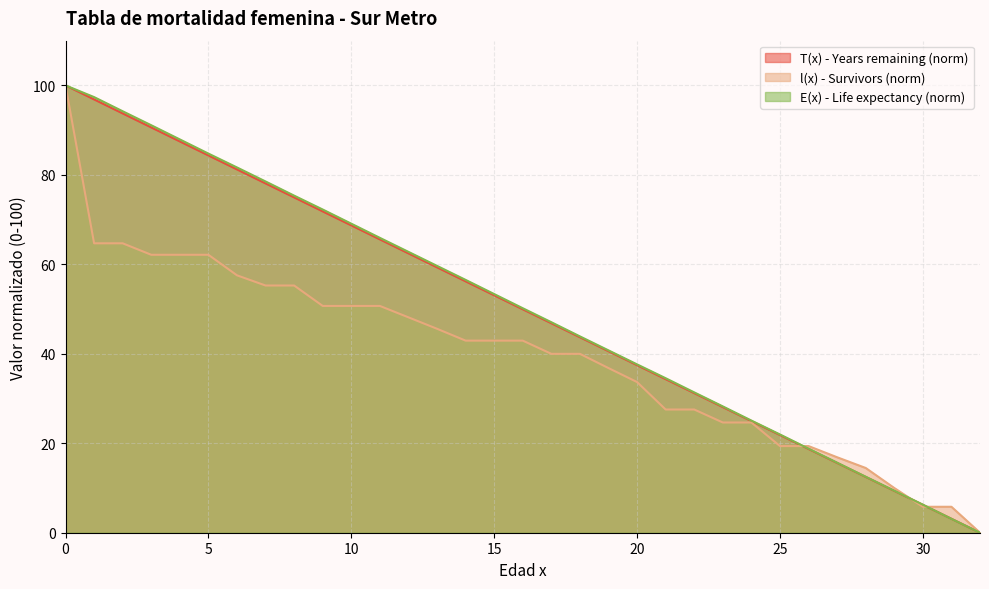

Where do T(x) - Years remaining and E(x) - Life expectancy first cross each other?

30 and 31